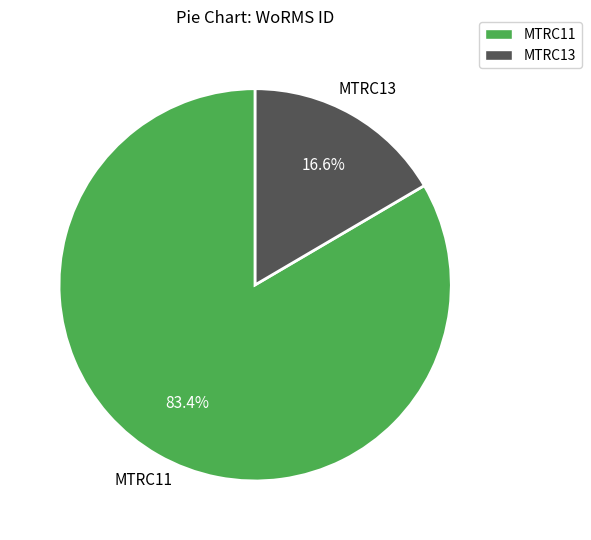

To the nearest percent, what portion does MTRC13 represent?

17%